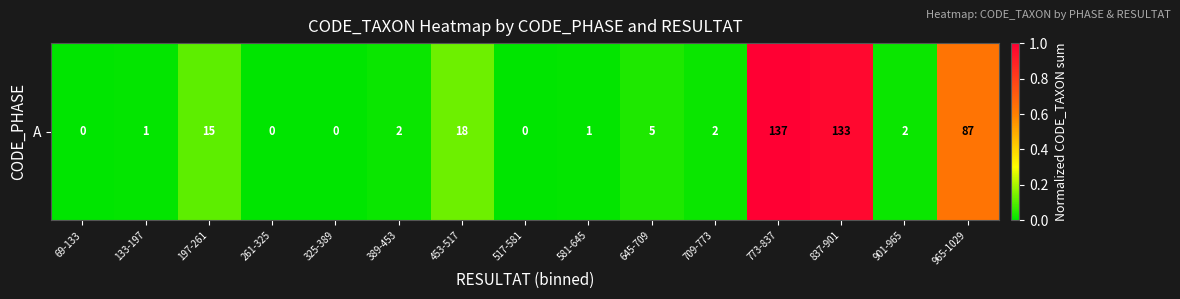

Which label corresponds to the largest value in the chart?

773-837